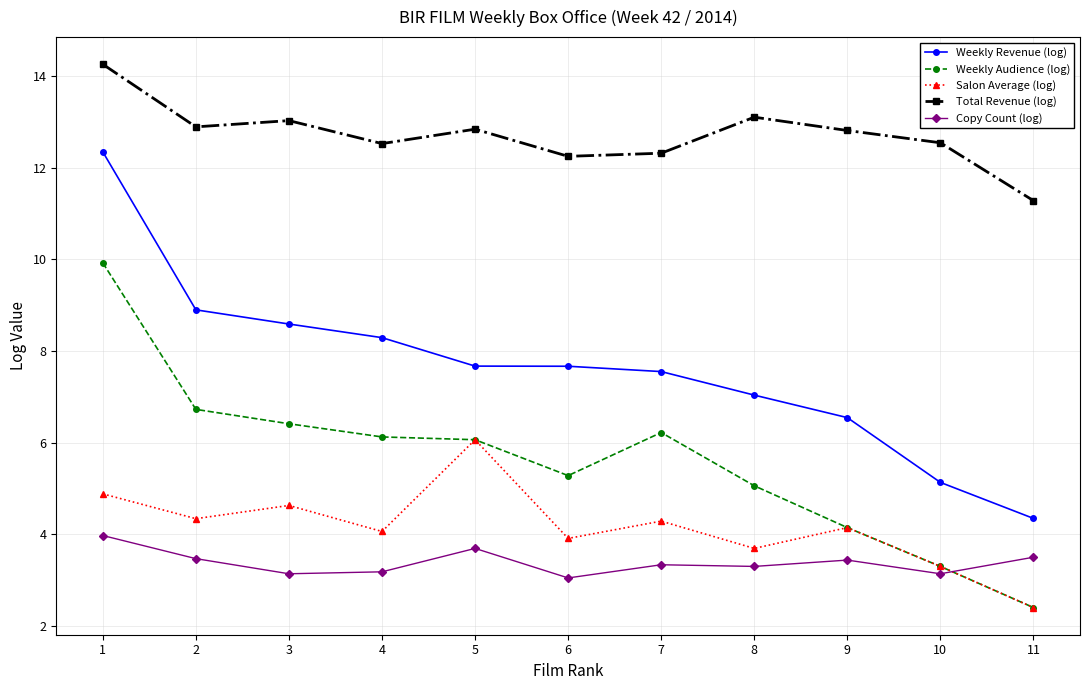

What is the smallest value displayed?

2.4